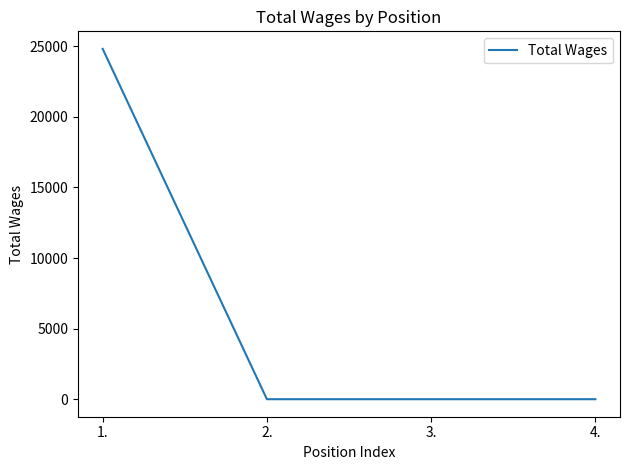

Count the values in the range 0 to 24820.

4